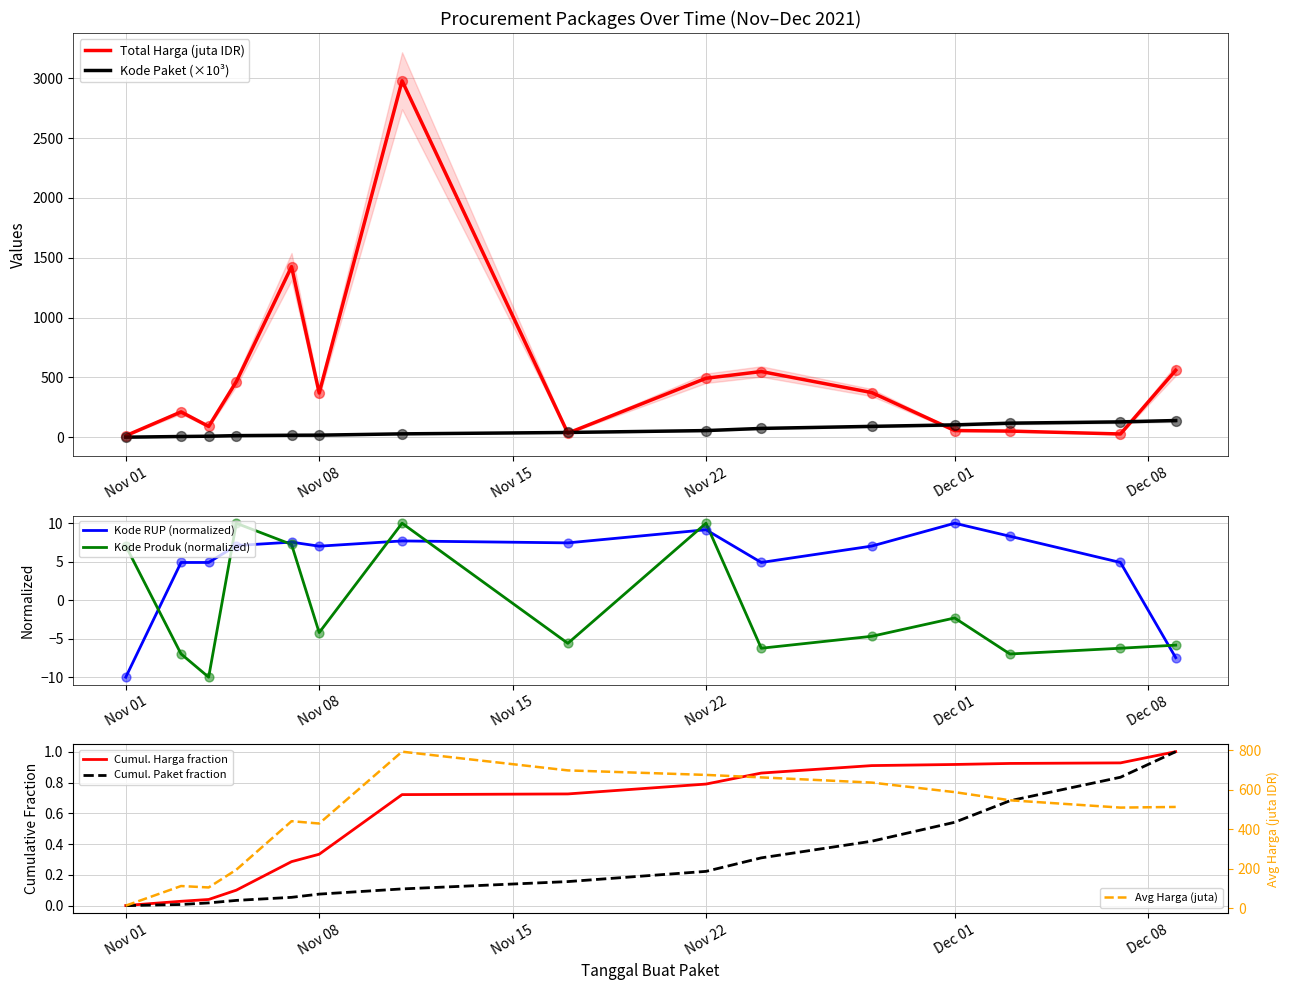

True or false: Kode Produk (normalized) and Kode RUP (normalized) cross at least once.

True